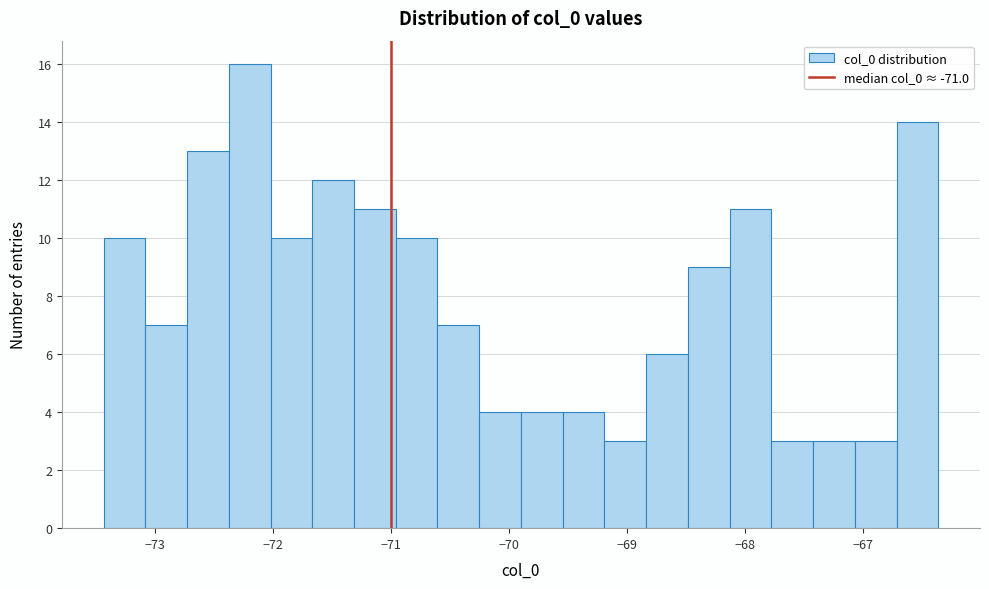

Read against the x-axis, roughly where is the centre of the tallest bar?

-72.2